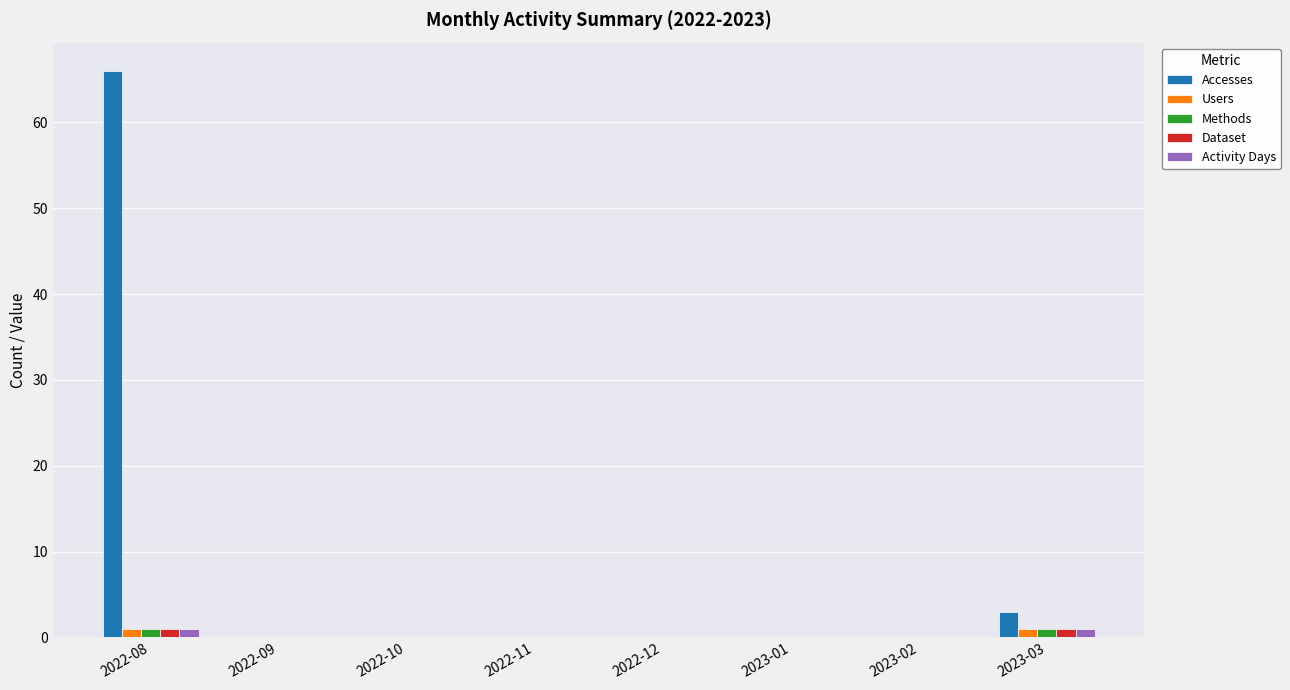

What value does the Activity Days series have at 2022-08?

1